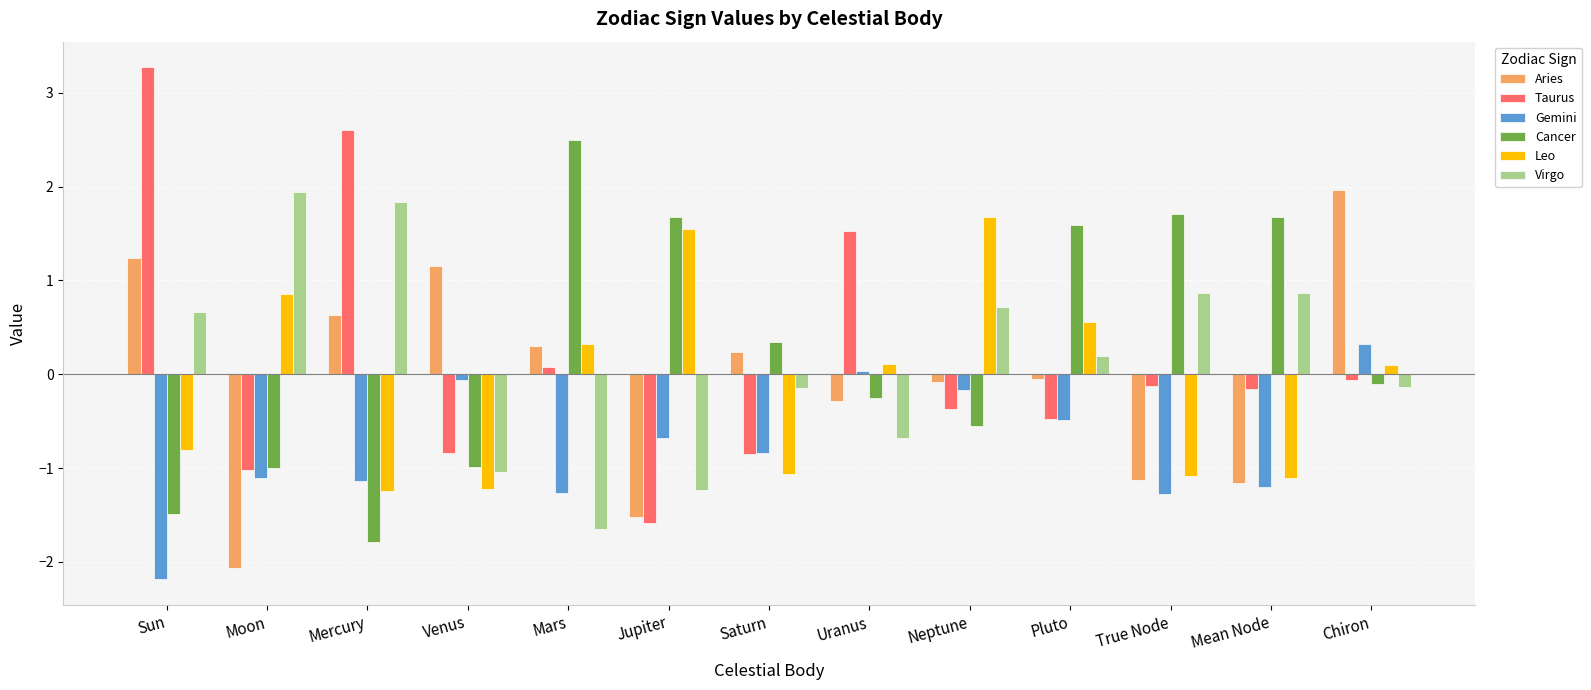

The Gemini series shows -3.9 at Sun. True or false?

False